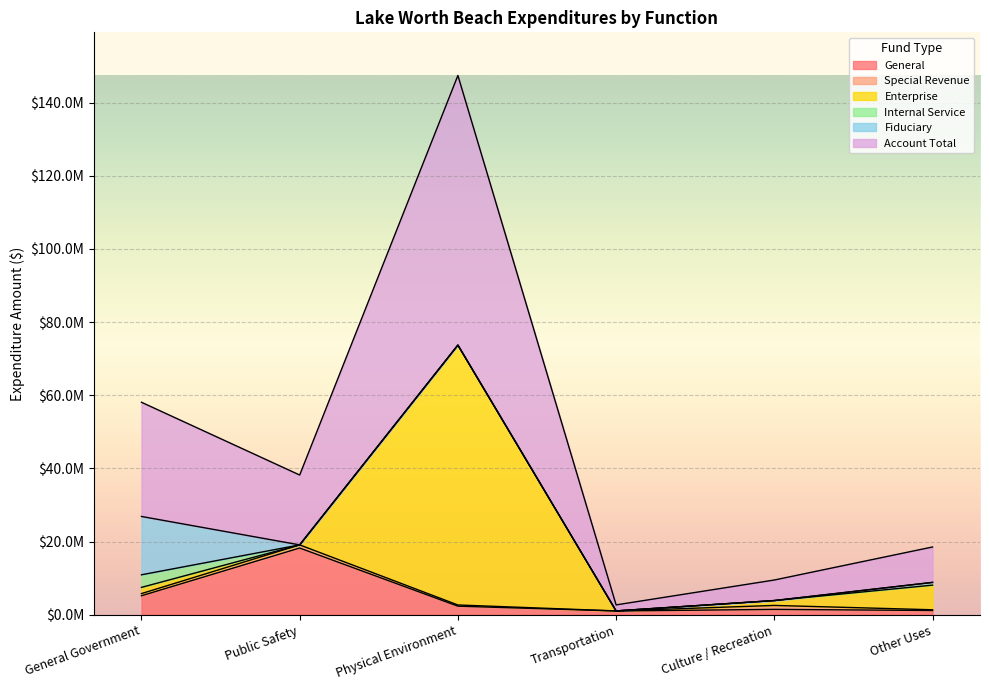

What is the maximum value for Enterprise?

71040419